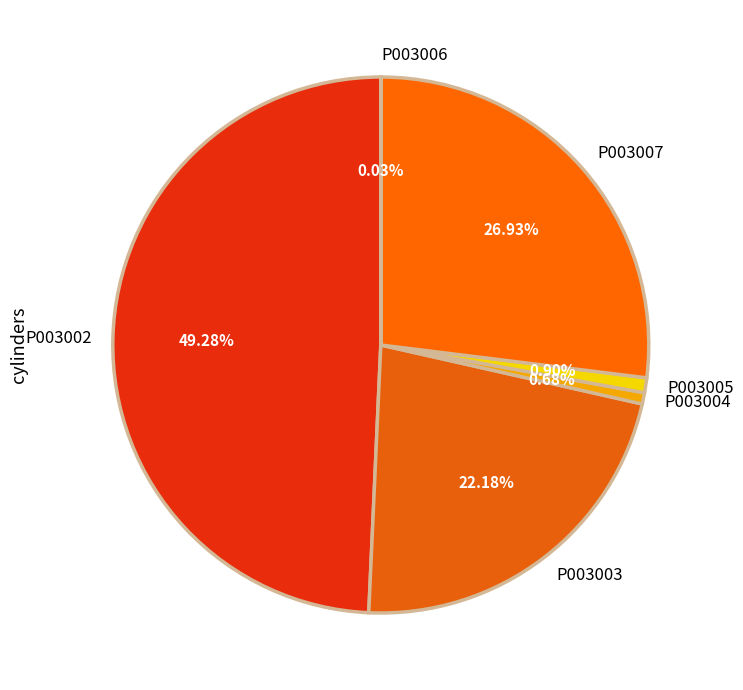

To the nearest percent, what percentage of the pie is P003004?

1%